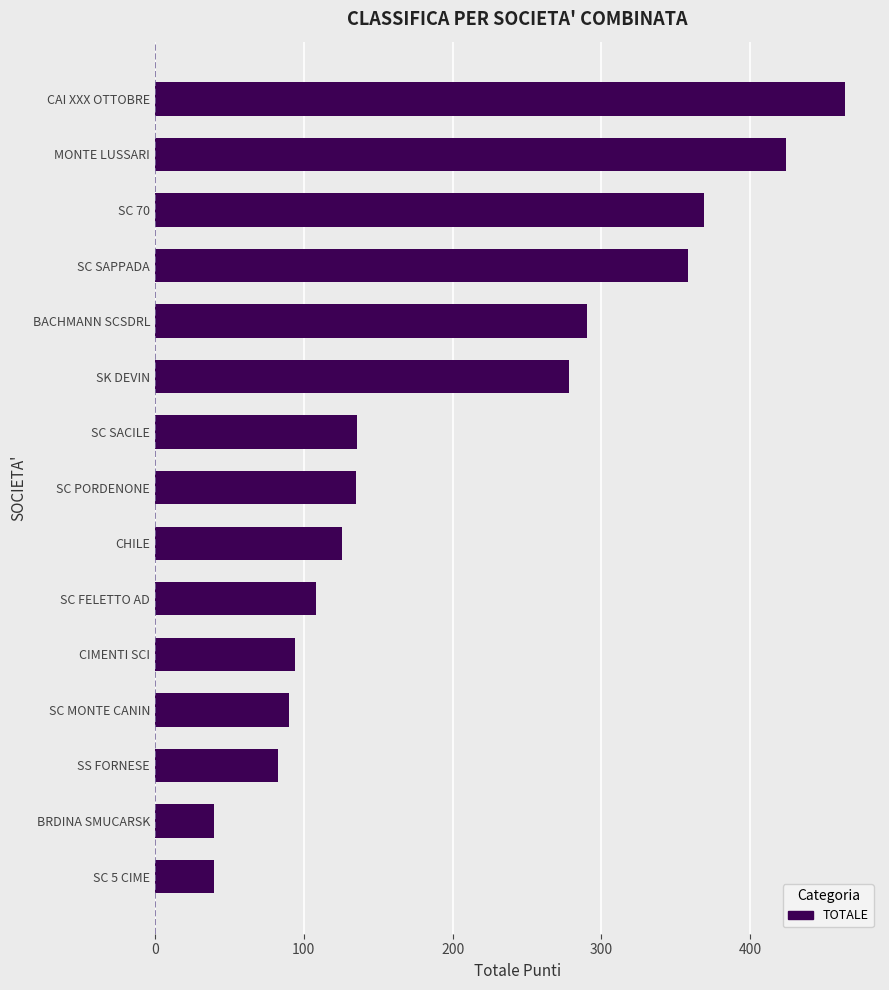

At which label is the value closest to 252?

SK DEVIN